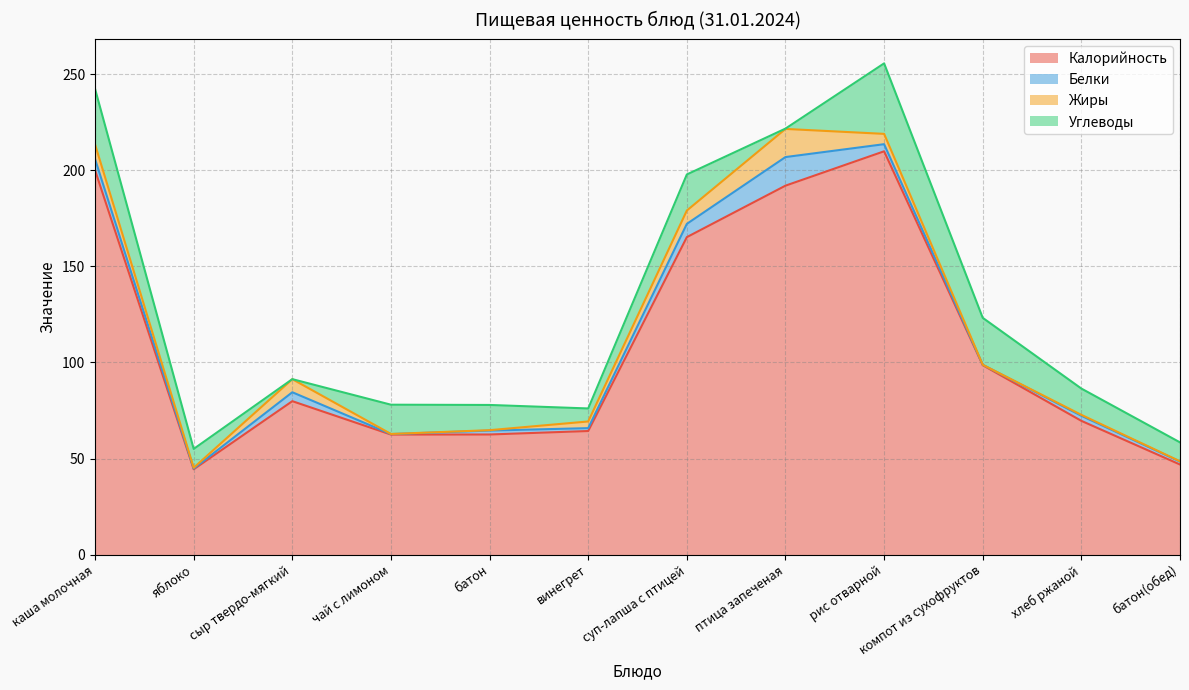

Which series ends up on top after the final intersection of Жиры and Белки?

Белки